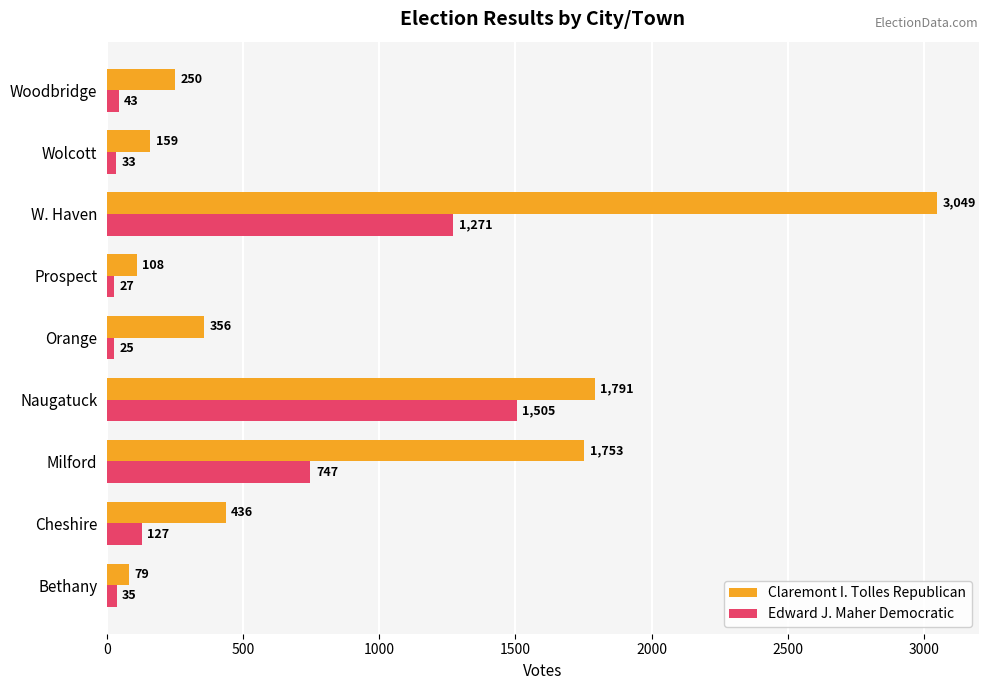

Is the value of Claremont I. Tolles Republican at Naugatuck greater than the value of Edward J. Maher Democratic at Bethany?

Yes